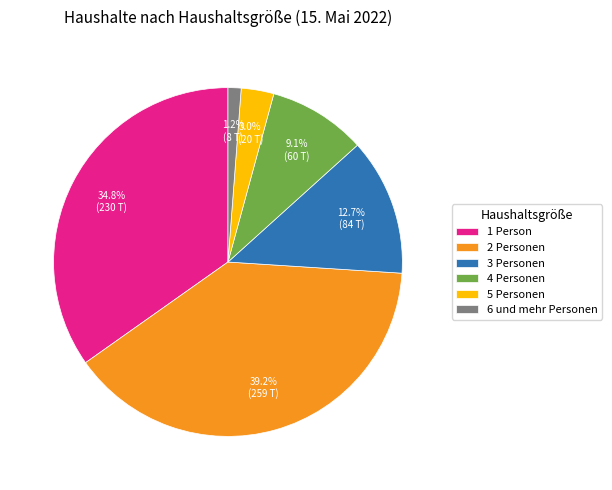

Does 4 Personen account for over 50% of the chart?

No